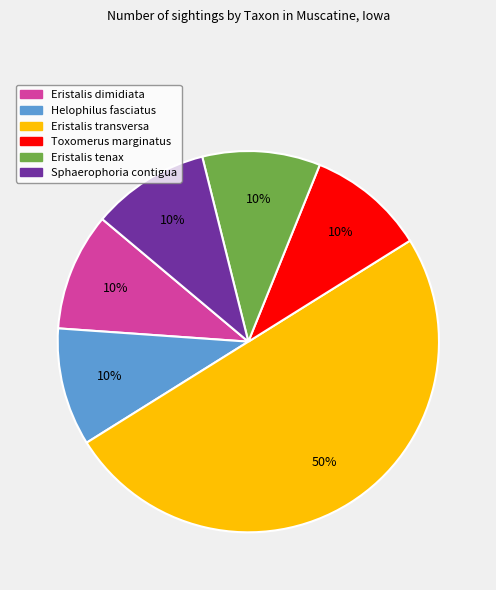

The Eristalis dimidiata slice represents 21% of the pie. True or false?

False